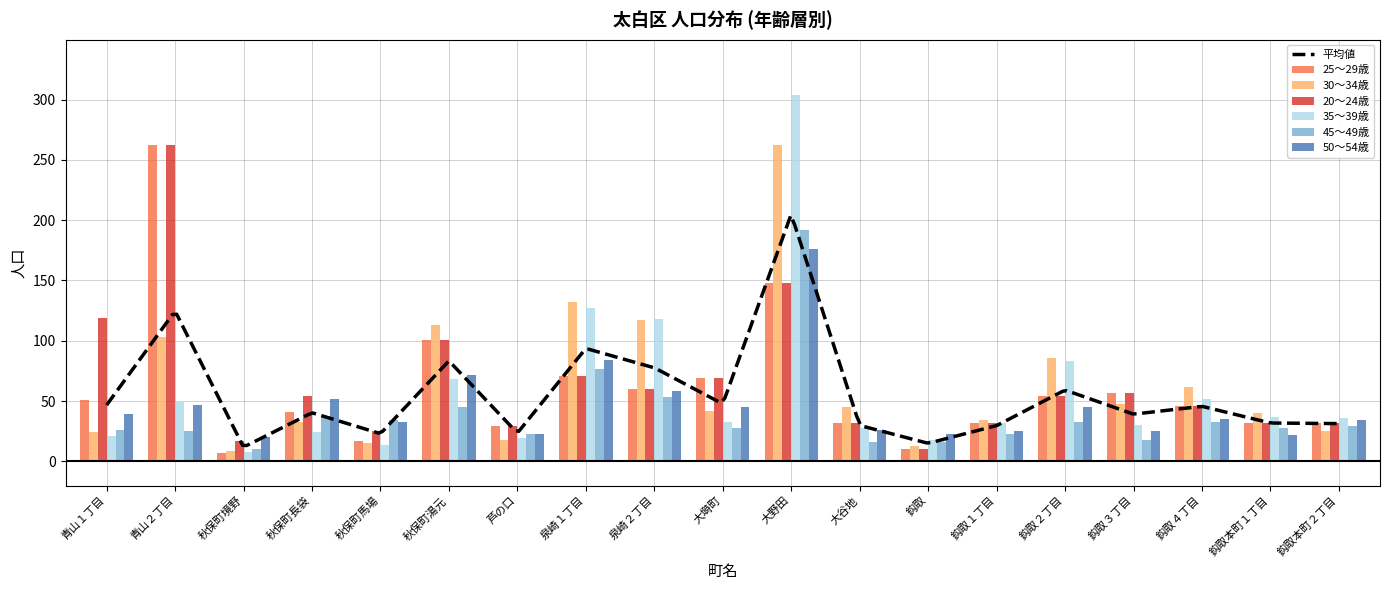

The 45～49歳 series shows 33 at 鈎取２丁目. True or false?

True